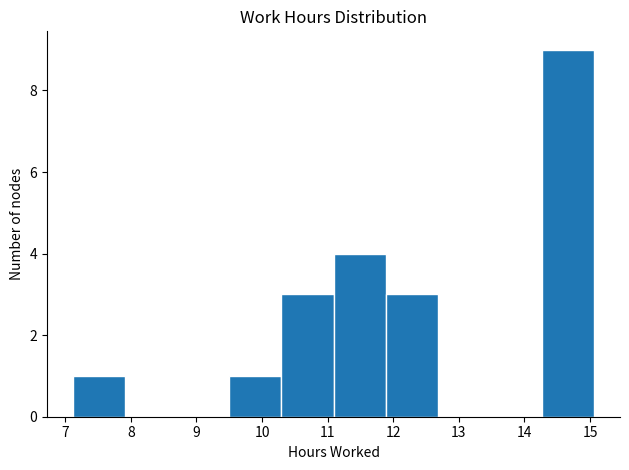

Reading left to right, transcribe this chart: for each bar, give the range it covers on the x-axis and its height. Neither the bar edges nor the heights are printed on the chart, so give them approximately, as read against the axes.

7.1 to 7.9: 1
7.9 to 8.7: 0
8.7 to 9.5: 0
9.5 to 10.3: 1
10.3 to 11.1: 3
11.1 to 11.9: 4
11.9 to 12.7: 3
12.7 to 13.5: 0
13.5 to 14.3: 0
14.3 to 15.1: 9